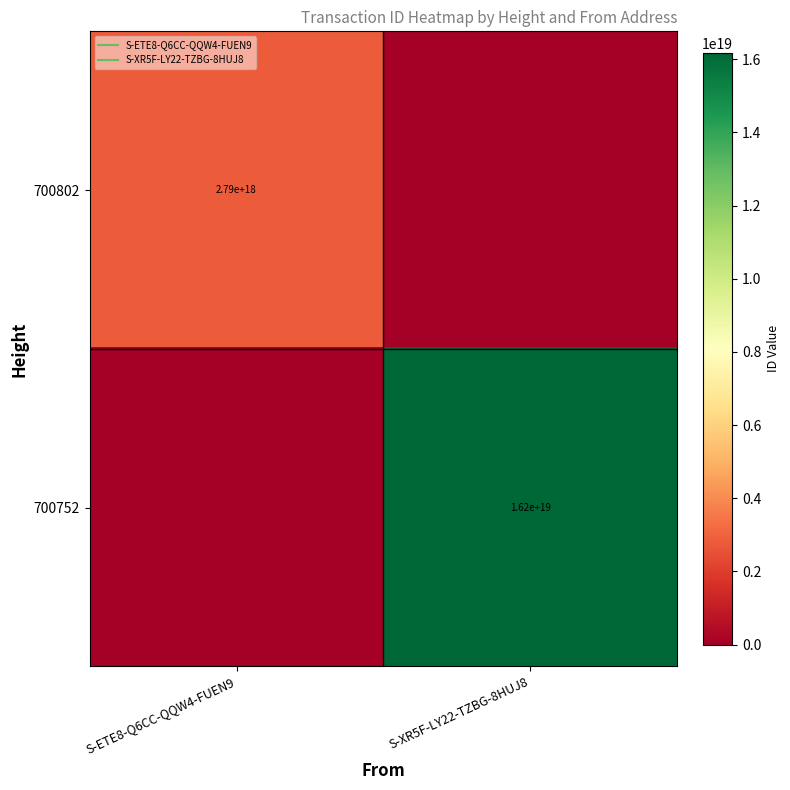

What is the highest value of the 700752 series?

16161928196543311872